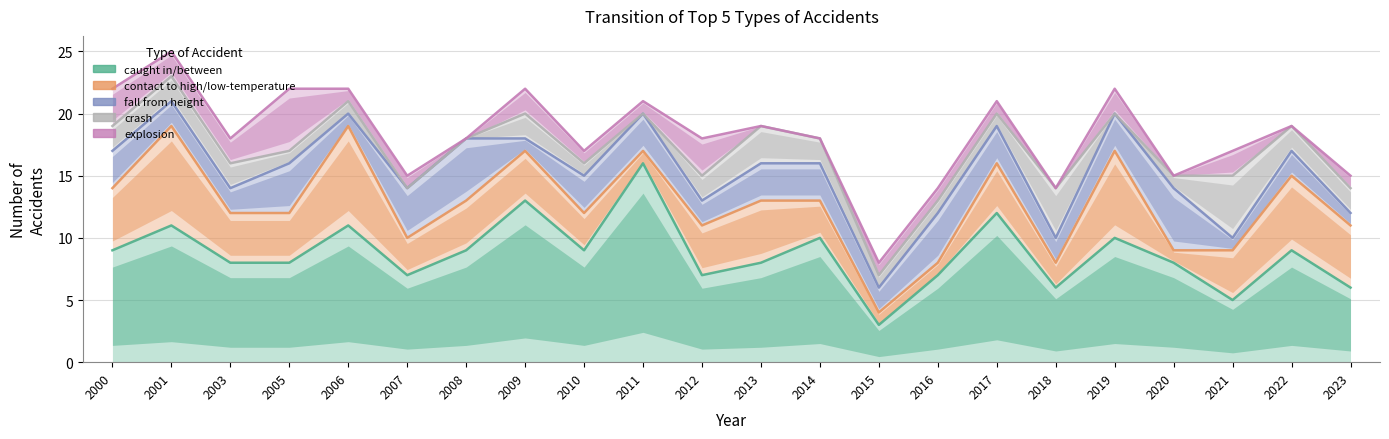

What is the value of the fall from height point at the 5th from the left?

20